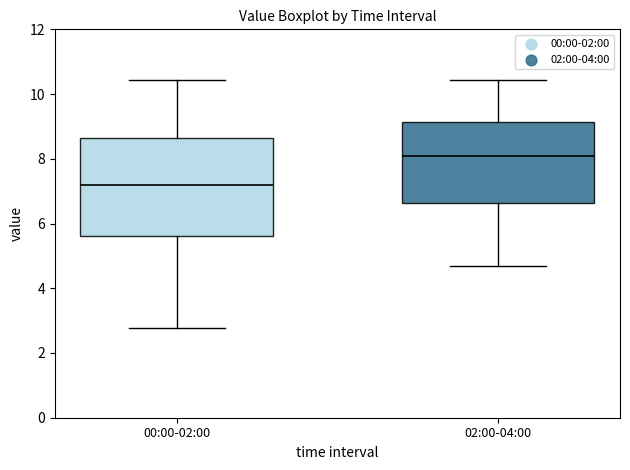

Which box's median line is the lowest?

00:00-02:00